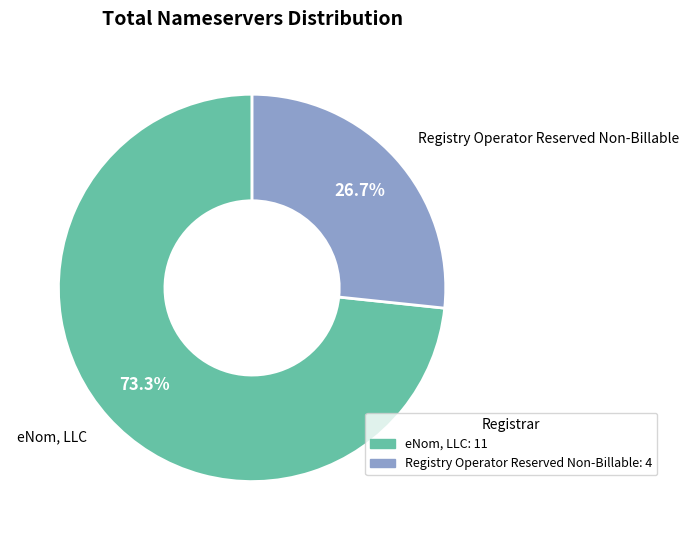

Is there any slice that represents more than half of the pie?

Yes